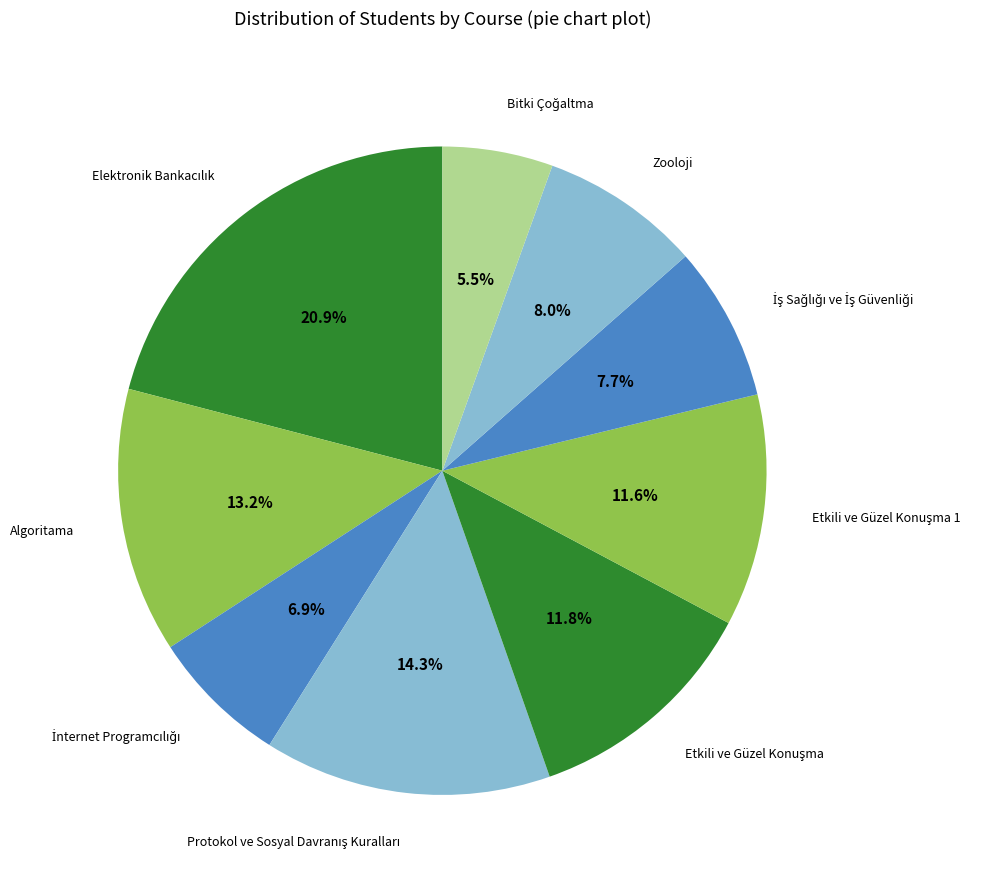

How many segments does this pie chart have?

9